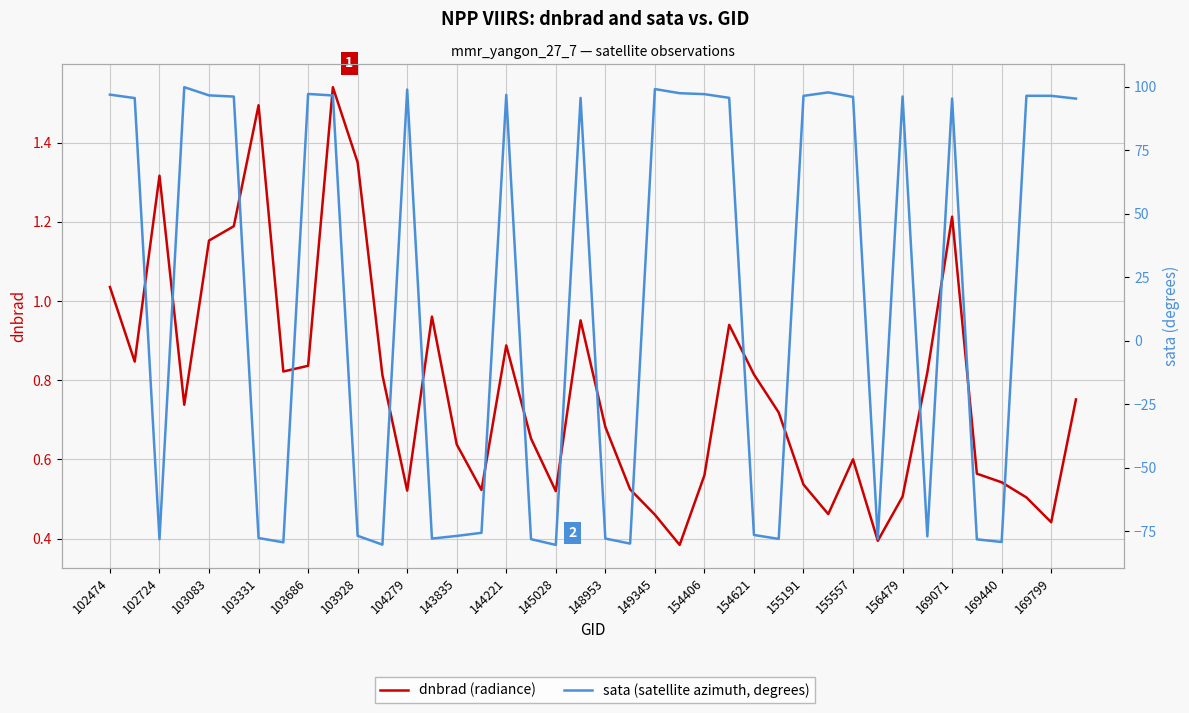

What are all the series names shown in the legend?

dnbrad, sata